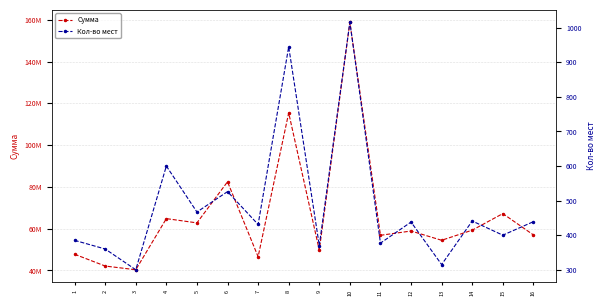

Reading left to right, list all the values displayed in this chart.

Сумма: 47744000.0	42088593.7	40320000.0	64800000.0	62764800.0	82439514.5	46548000.0	115435200.0	49728000.0	158843521.3	56812000.0	58867200.0	54432000.0	59270400.0	67202692.0	57001600.0
Кол-во мест: 385.0	360.0	300.0	600.0	467.0	526.0	431.0	945.0	370.0	1016.0	377.0	438.0	315.0	441.0	400.0	439.0